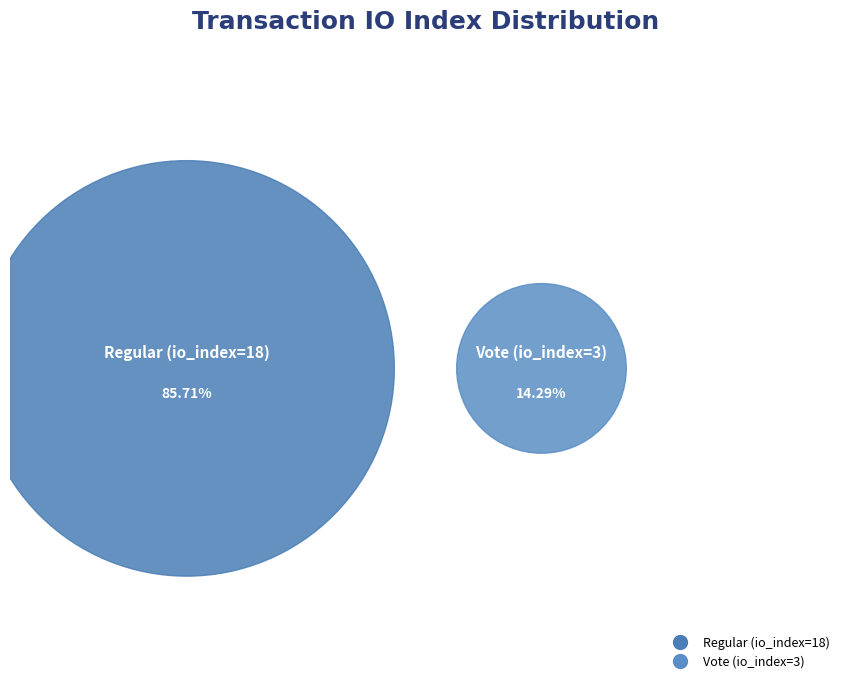

What portion of the pie excludes Vote (io_index=3)?

85.7%